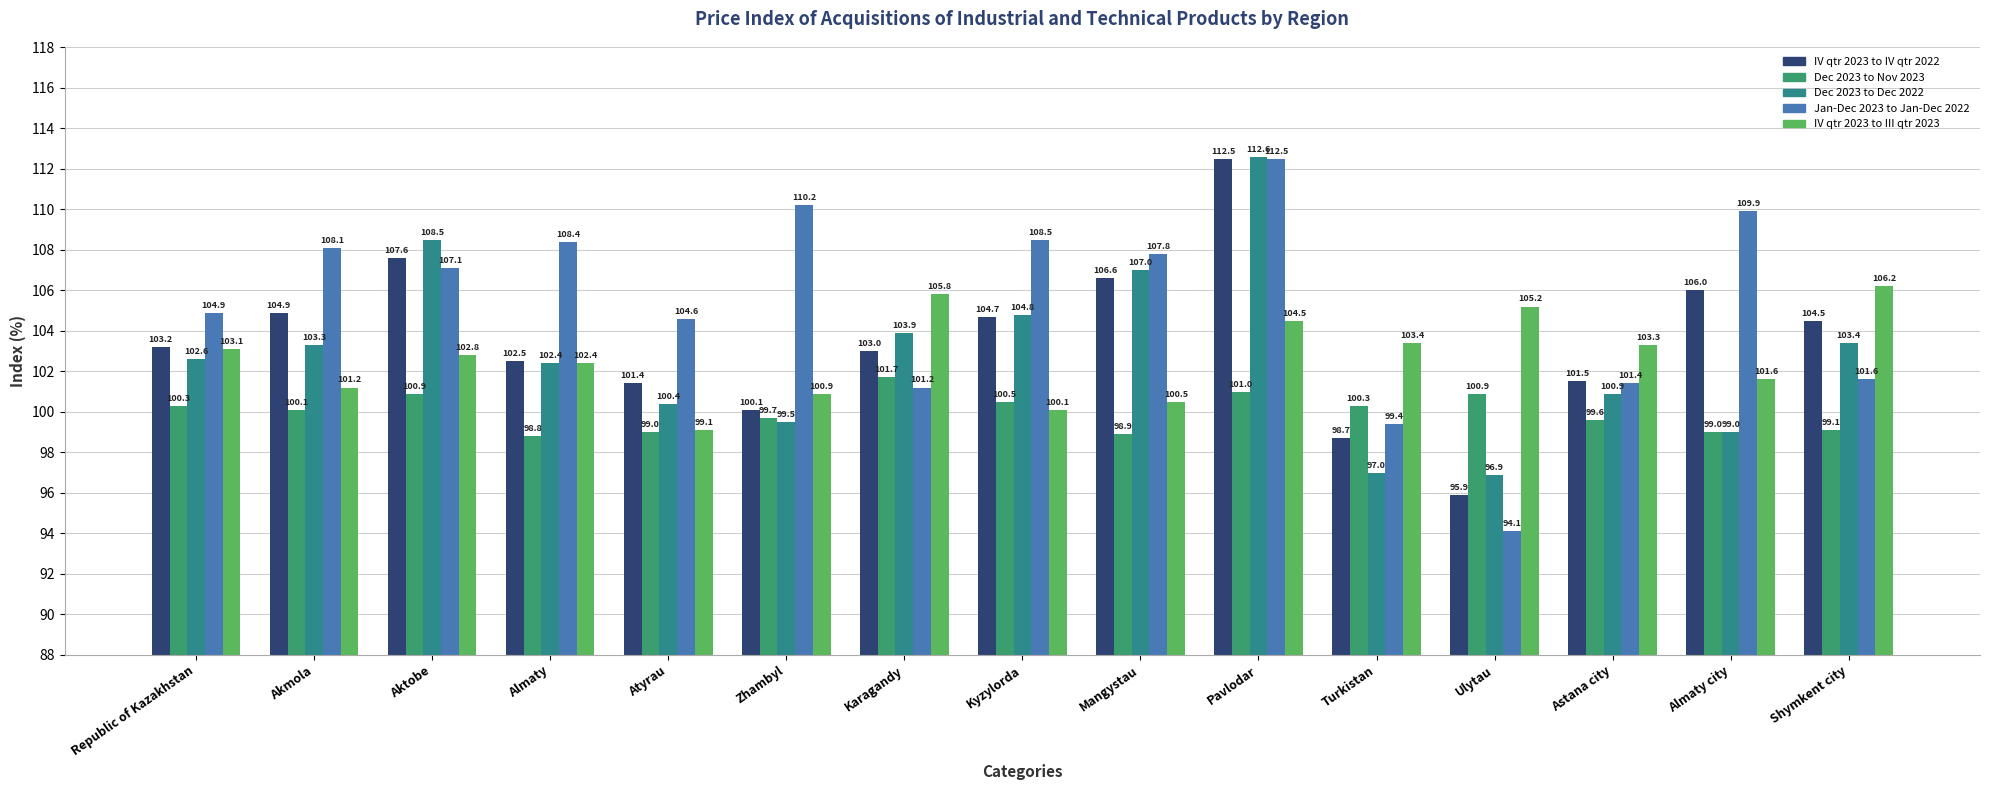

Is the value of Dec 2023 to Nov 2023 at Republic of Kazakhstan greater than the value of IV qtr 2023 to III qtr 2023 at Karagandy?

No